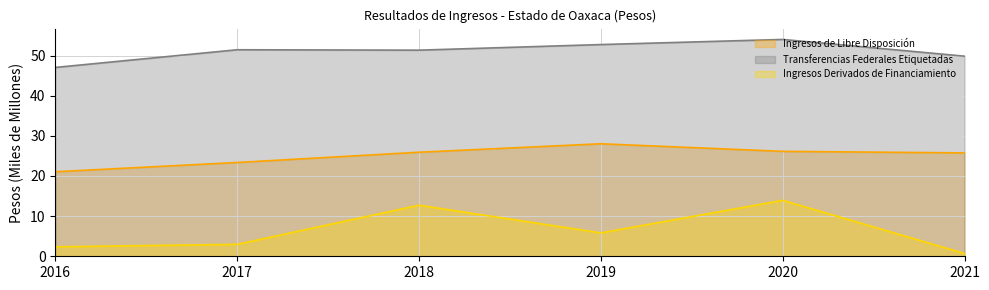

Rank the series by their average value, from highest to lowest.

Transferencias Federales Etiquetadas, Ingresos de Libre Disposición, Ingresos Derivados de Financiamiento